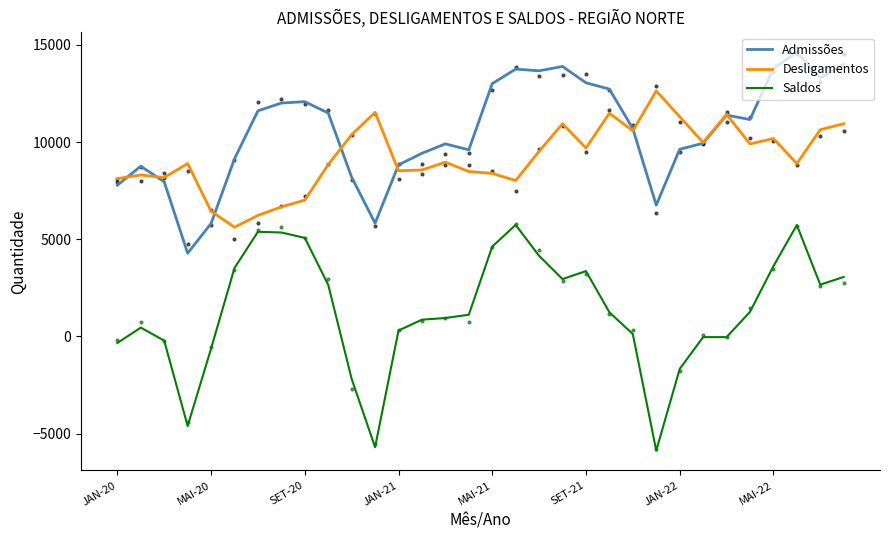

How many lines are shown in the chart?

3